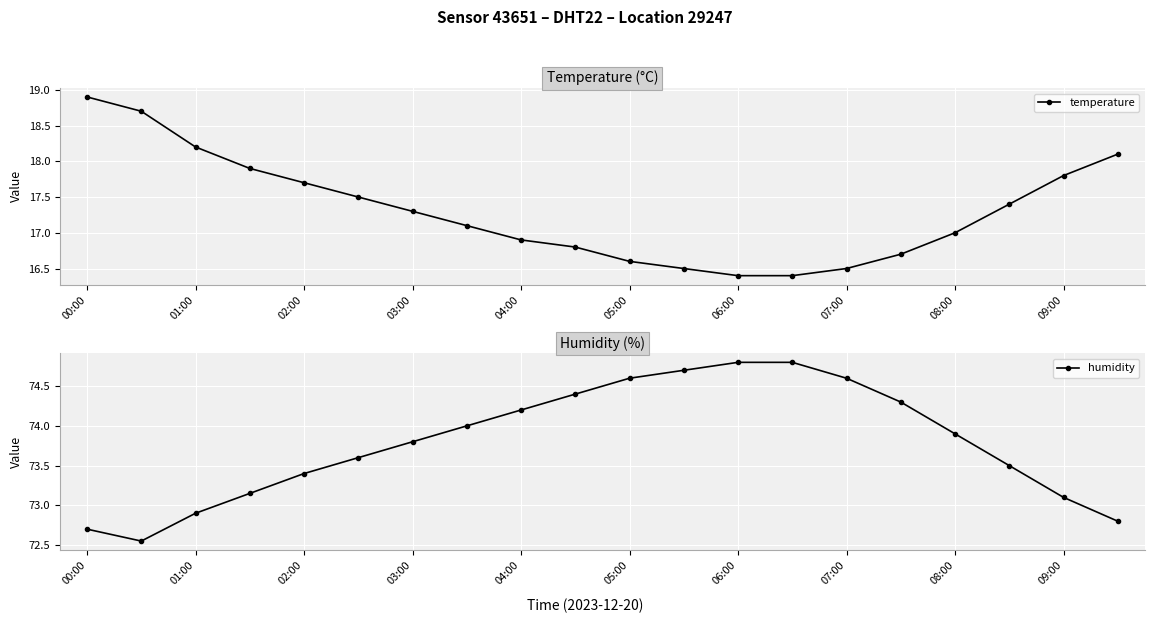

What is the approximate value of temperature at 00:00?

18.9